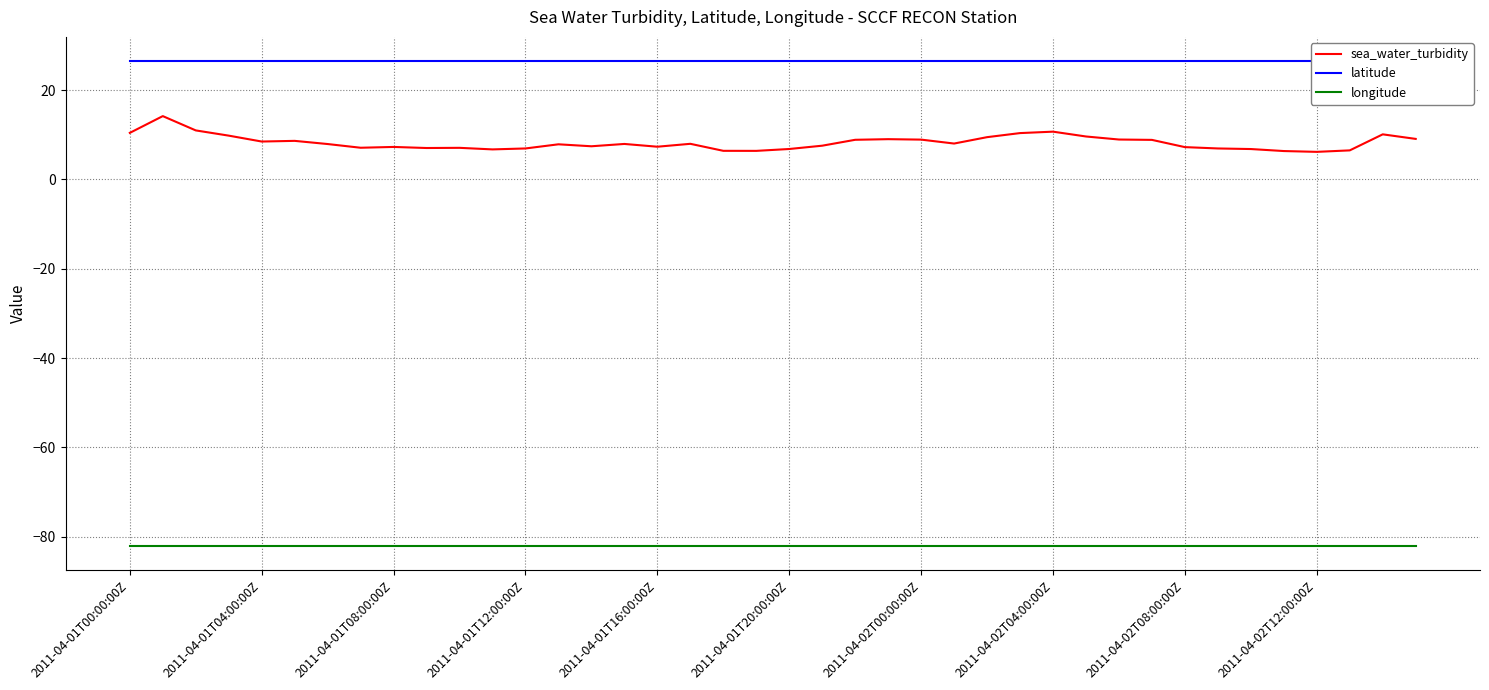

Rank the series by their maximum value, from lowest to highest.

longitude, sea_water_turbidity, latitude